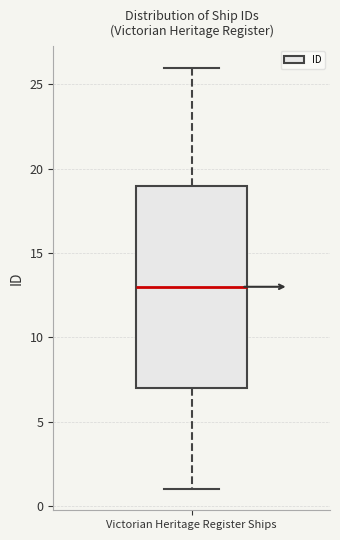

Read this box plot against the y-axis: the position of the median line, the range covered by the box, and the ends of both whiskers. The values are not printed on the chart, so give them approximately, as read against the axis.

median 13, box 7 to 19, whiskers 1 to 26